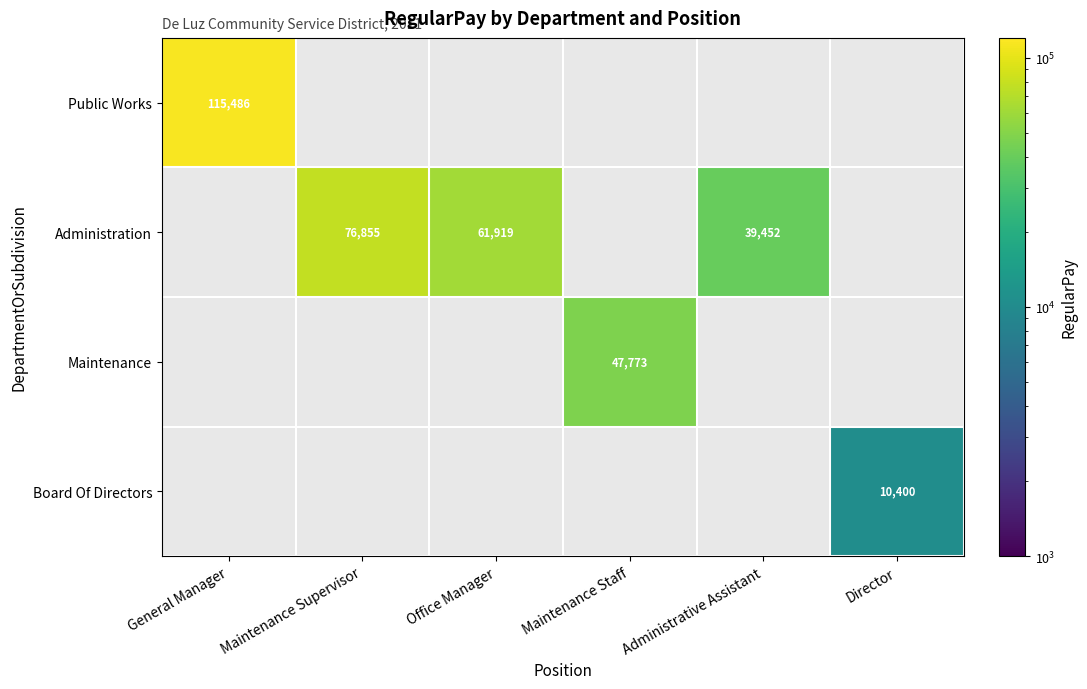

At how many categories does at least one series exceed 88248?

1